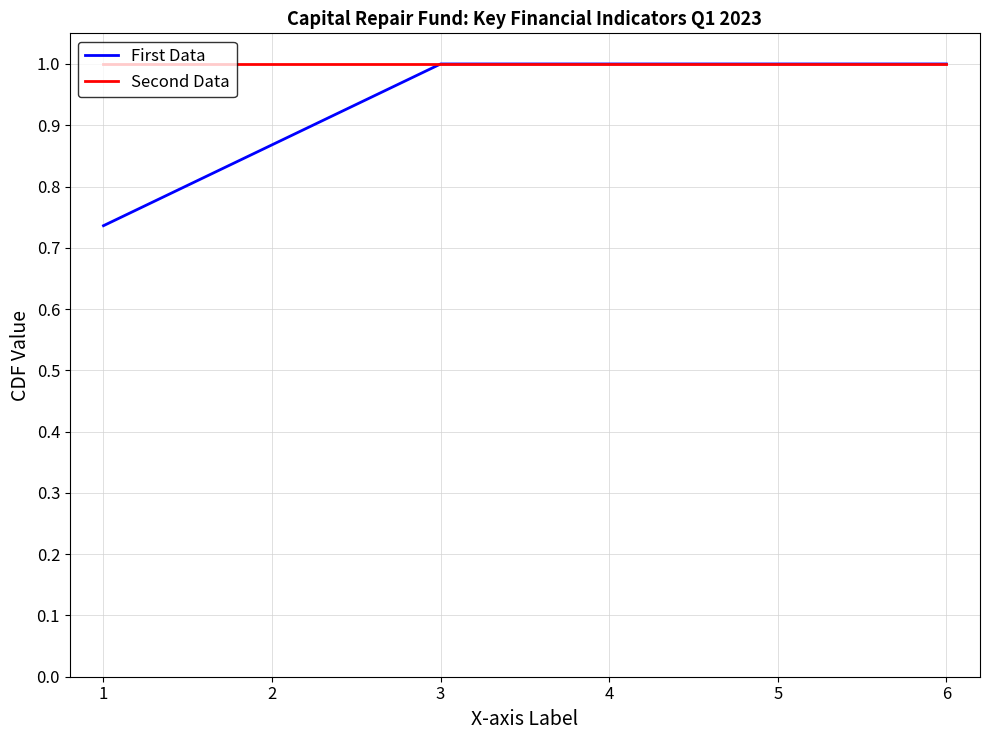

What is the minimum value for Second Data?

1.0